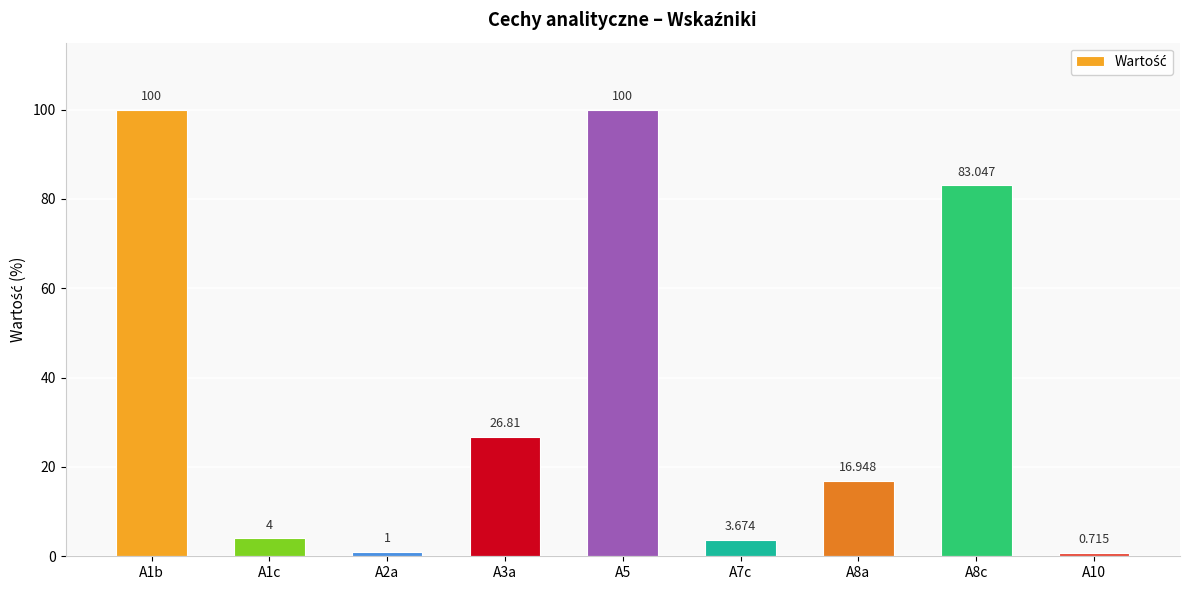

What is the label of the 2nd bar from the left?

A1c